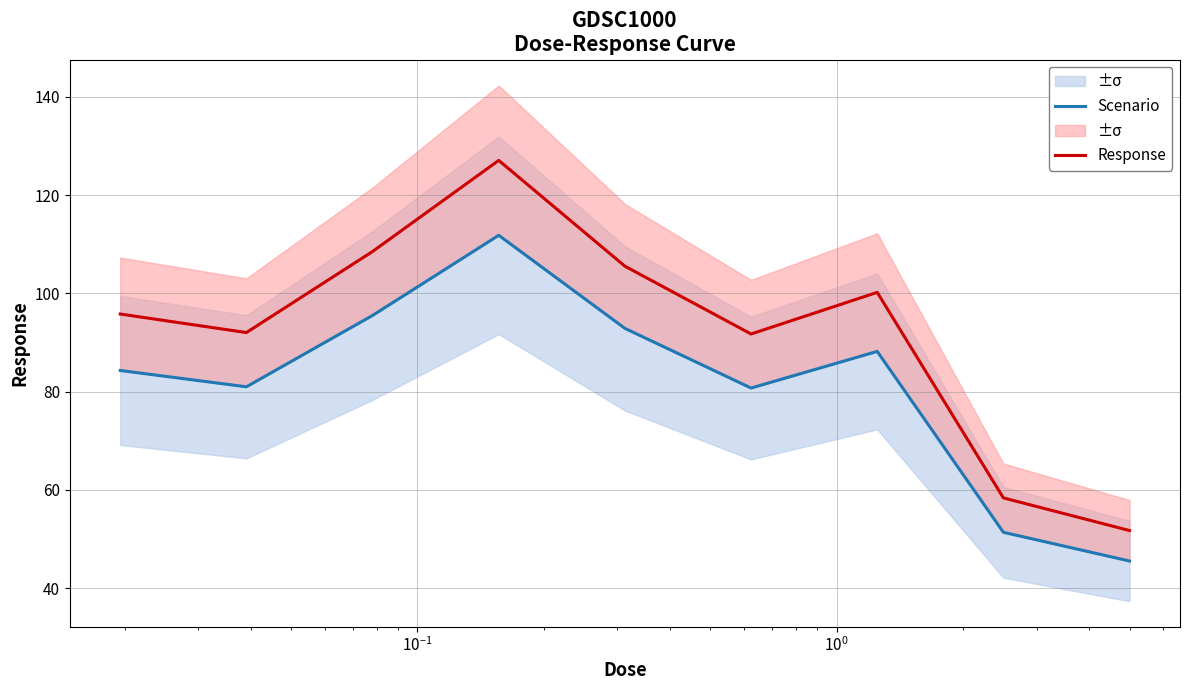

What is the minimum value for Response?

51.7